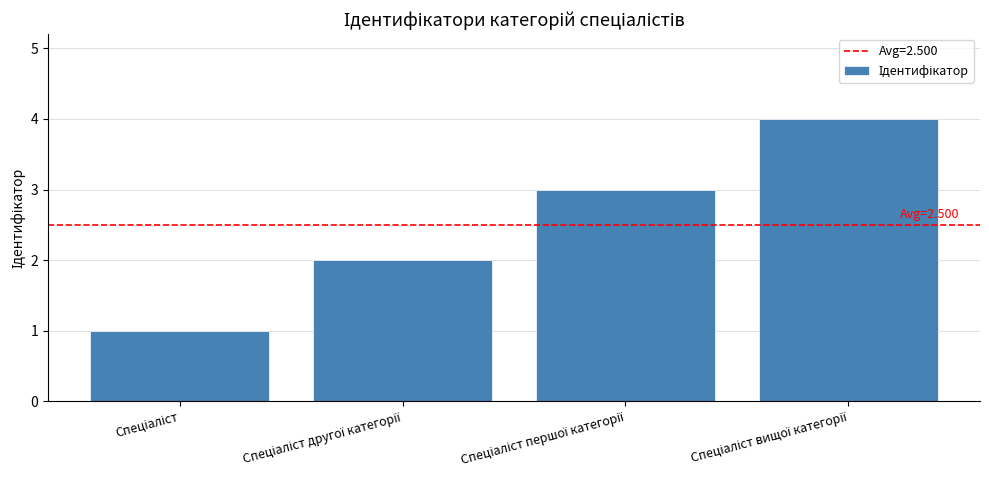

What is the value of the 4th bar from the left?

4